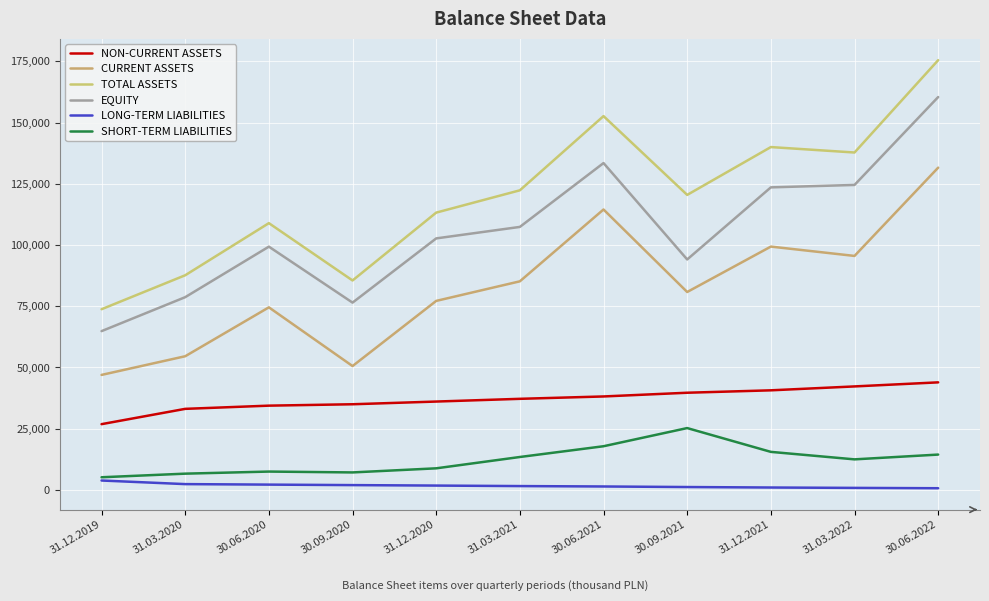

Does the chart have visible grid lines?

Yes